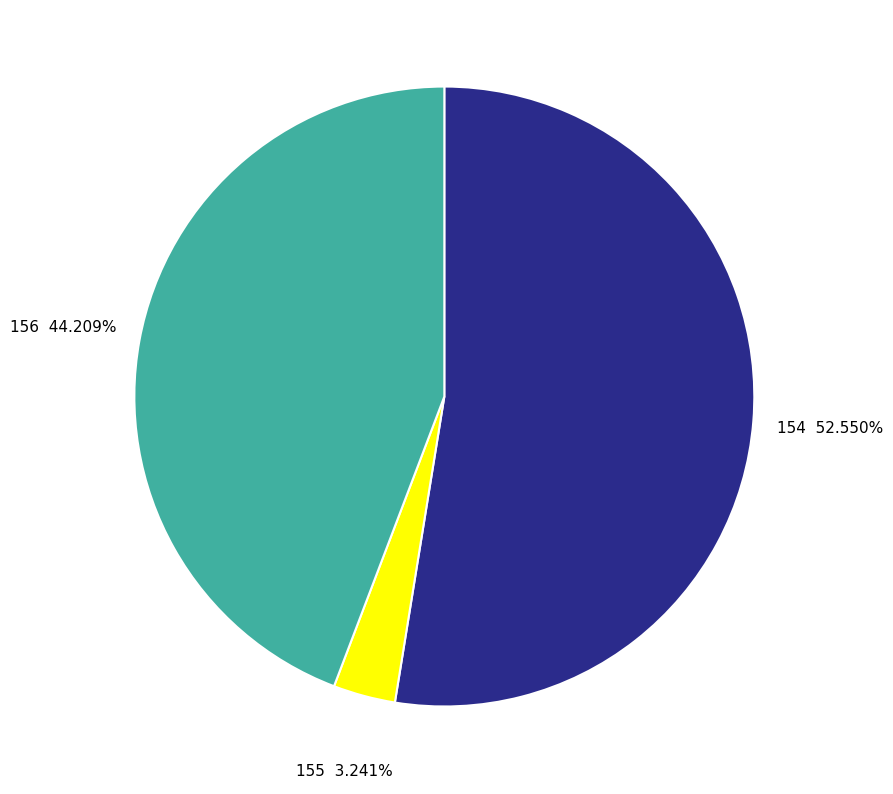

Which slice is the smallest?

155